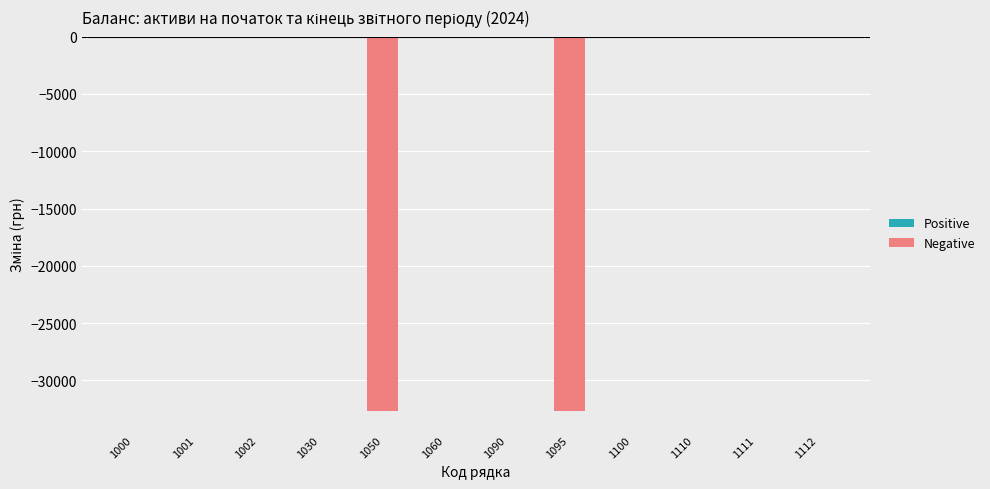

The chart shows a value of 0 at 1100. True or false?

True